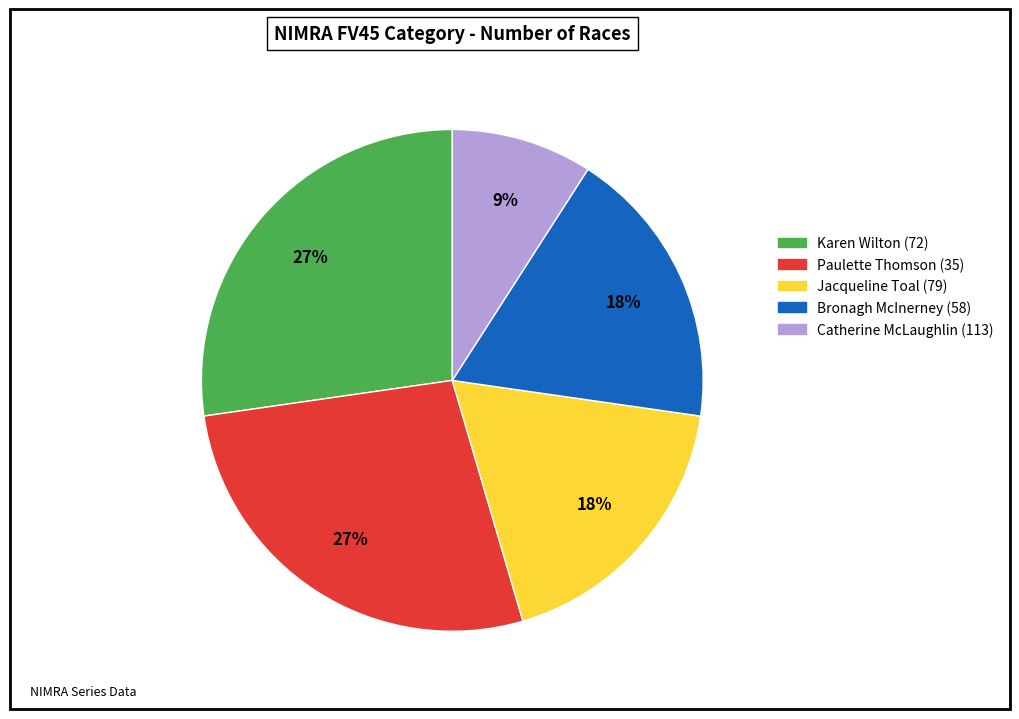

Does any single category account for the majority?

No